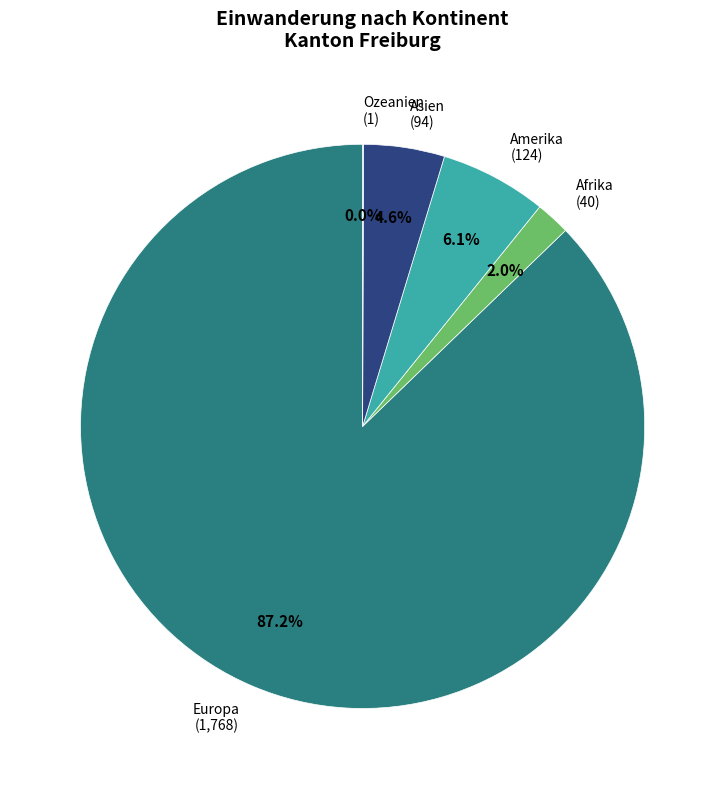

Approximately how many times larger is the value at Afrika compared to Amerika?

0.3